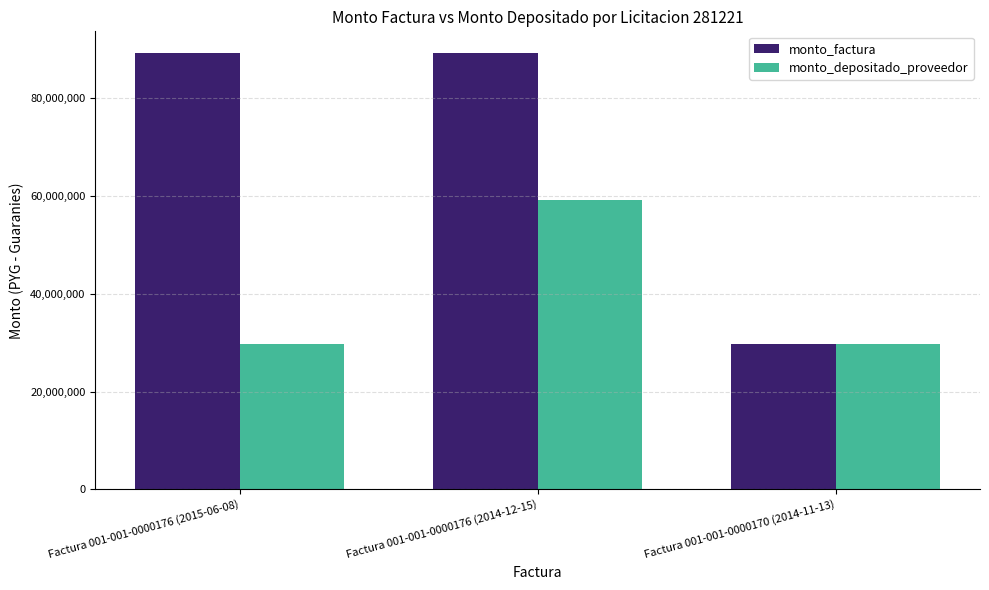

How many groups of bars are there?

3